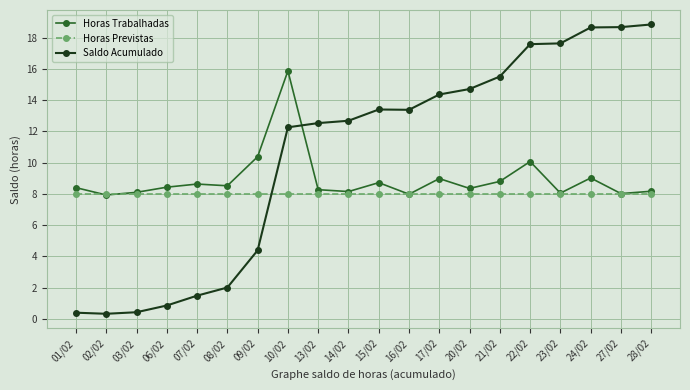

What are all the series names shown in the legend?

Horas Trabalhadas, Horas Previstas, Saldo Acumulado